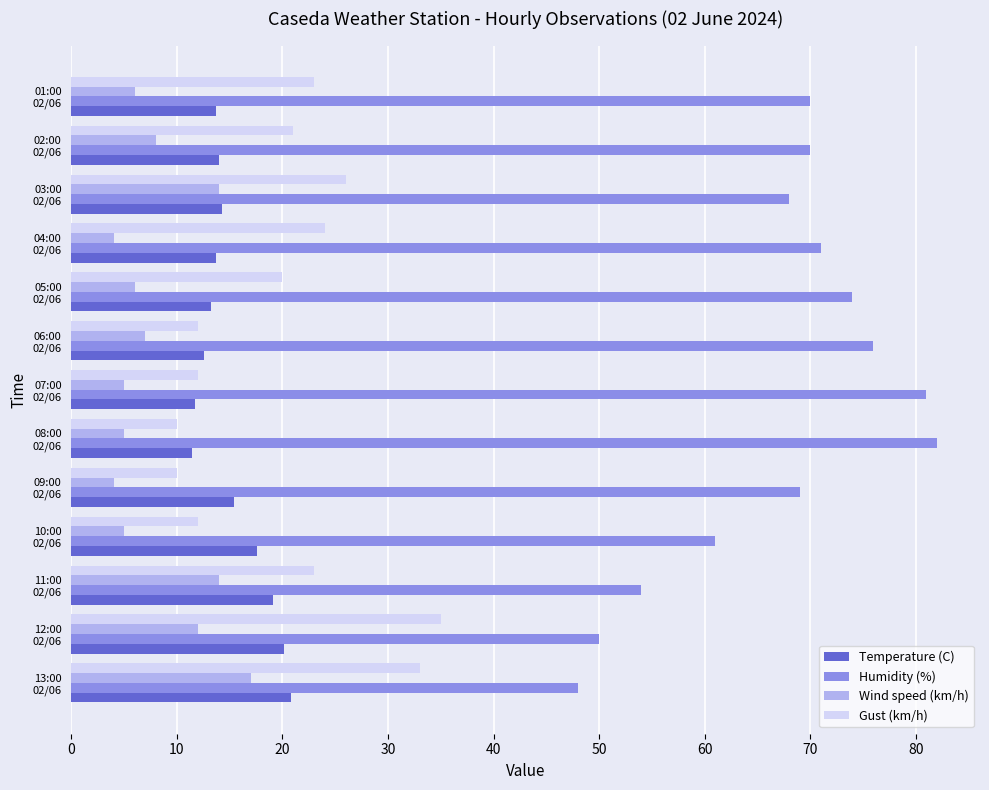

What is the highest value of the Gust (km/h) series?

35.0